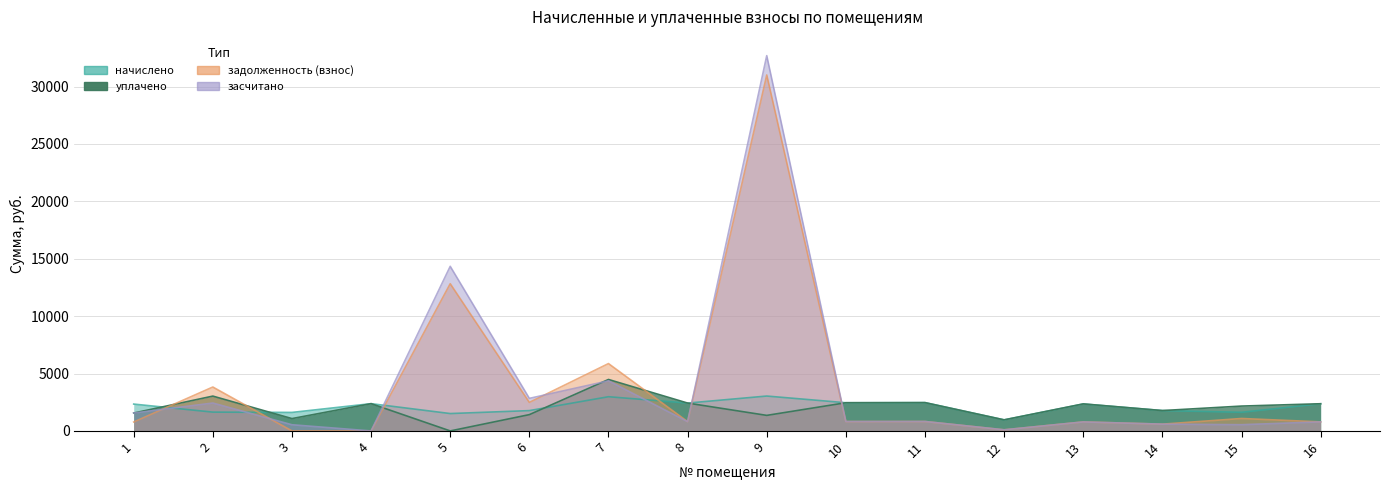

The задолженность (взнос) series shows 809.0 at 8. True or false?

True